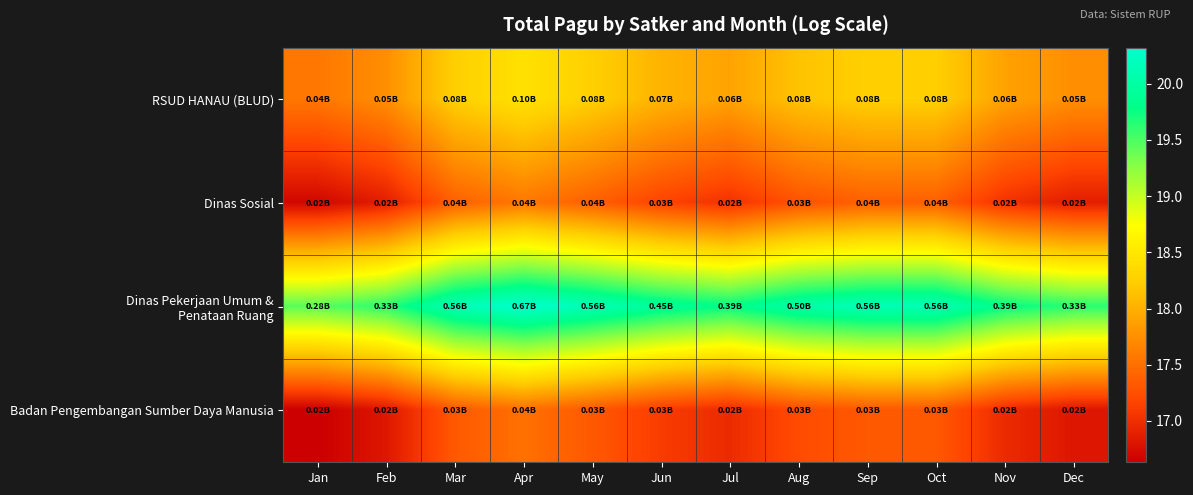

Rank the series by their maximum value, from highest to lowest.

Dinas Pekerjaan Umum & Penataan Ruang, RSUD HANAU (BLUD), Dinas Sosial, Badan Pengembangan Sumber Daya Manusia